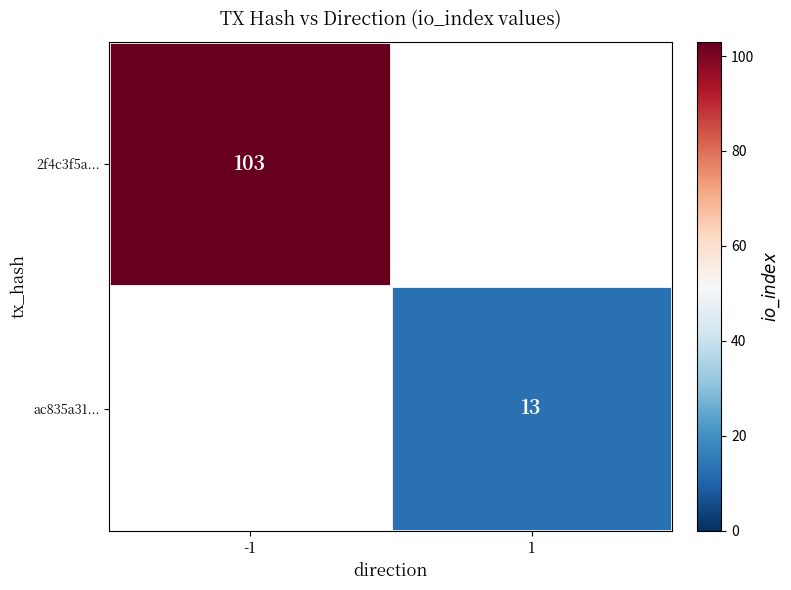

True or false: ac835a31... has a value of 13 at 1.

True